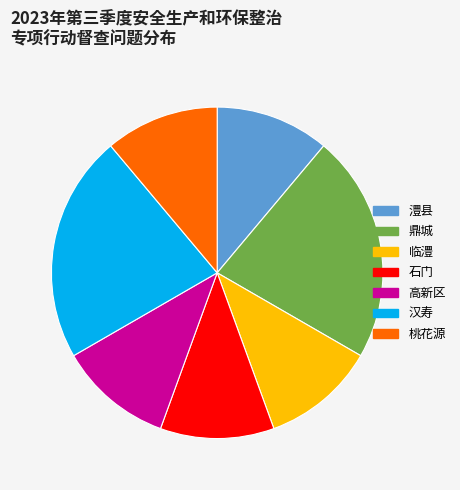

How many segments does this pie chart have?

7